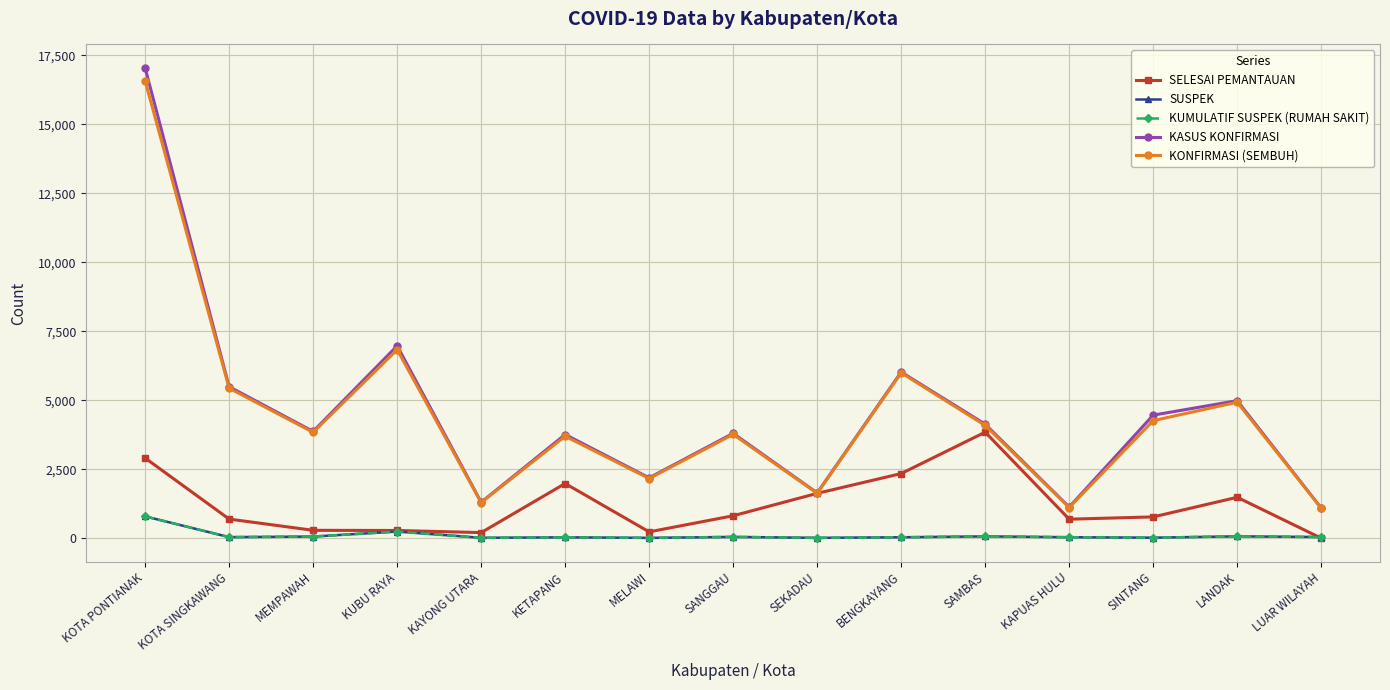

Which has a higher value, LUAR WILAYAH or KAYONG UTARA?

KAYONG UTARA